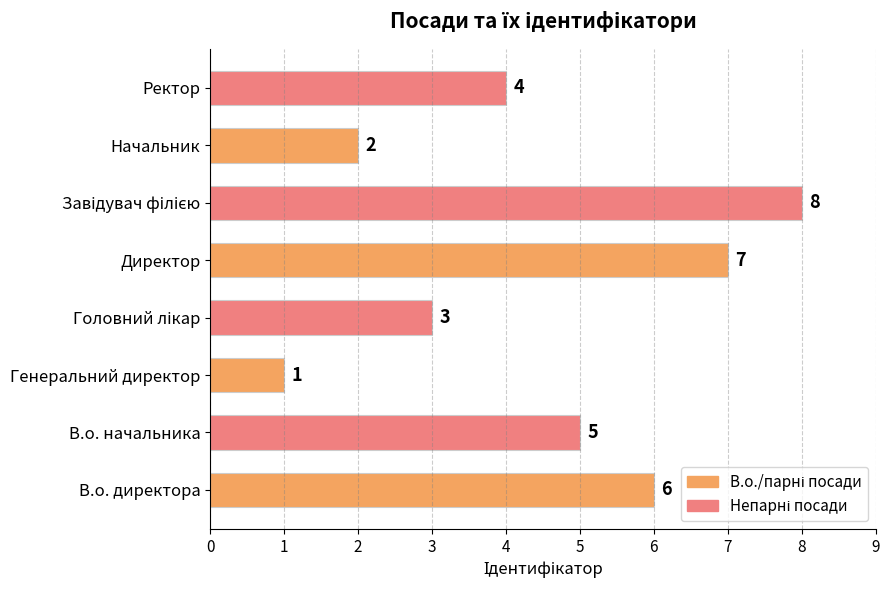

What is the change in value from В.о. начальника to Директор?

+2